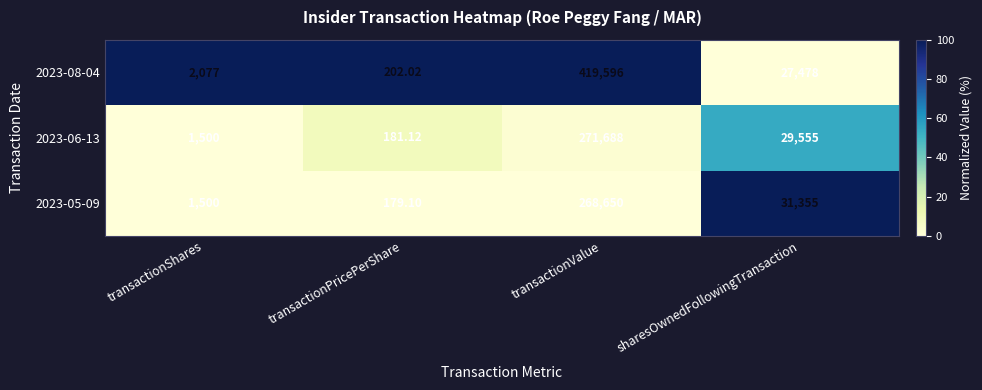

List the labels in order of 2023-06-13 value, largest first.

transactionValue, sharesOwnedFollowingTransaction, transactionShares, transactionPricePerShare